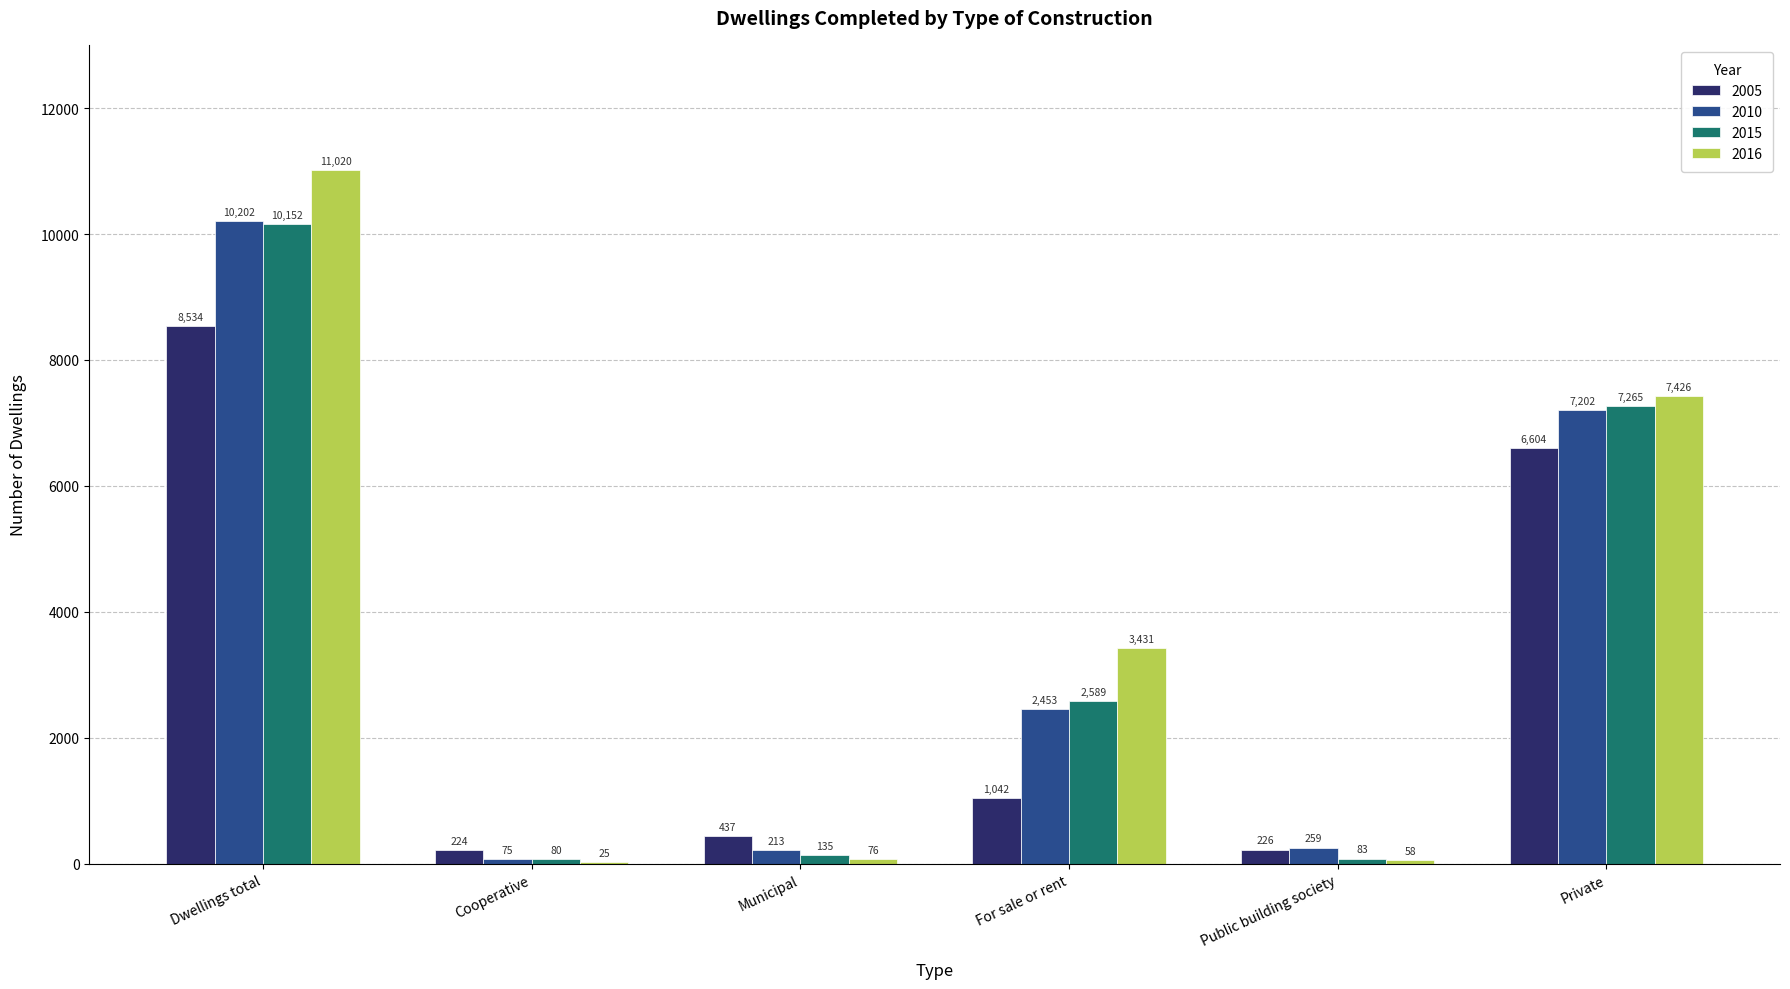

Between Dwellings total and Private, which series saw the biggest shift?

2016